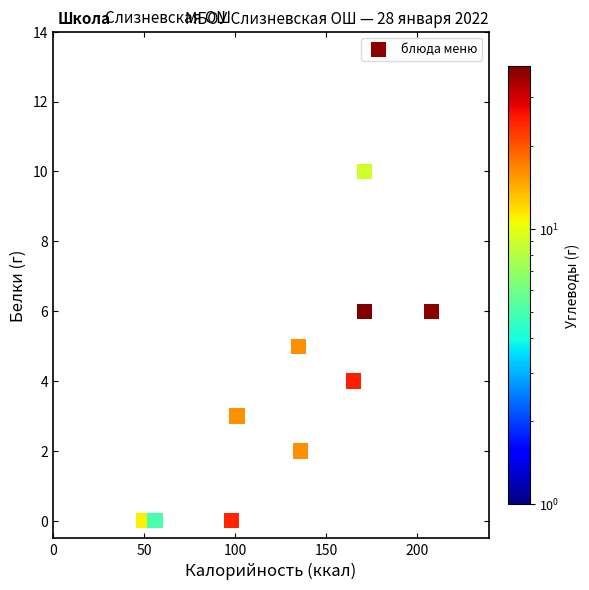

What is the range of X values (max minus min)?

158